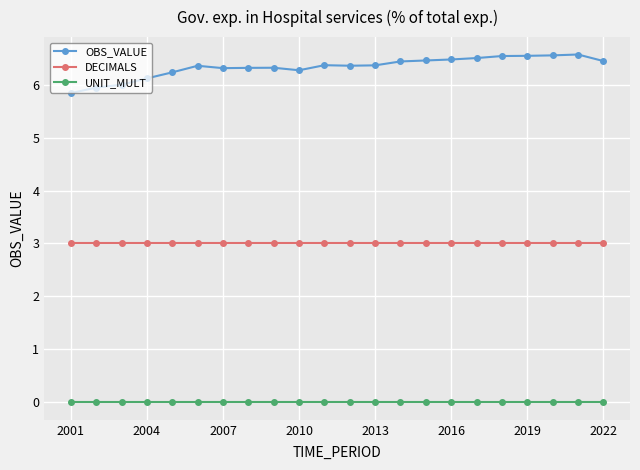

Which series has the largest range (max minus min)?

OBS_VALUE